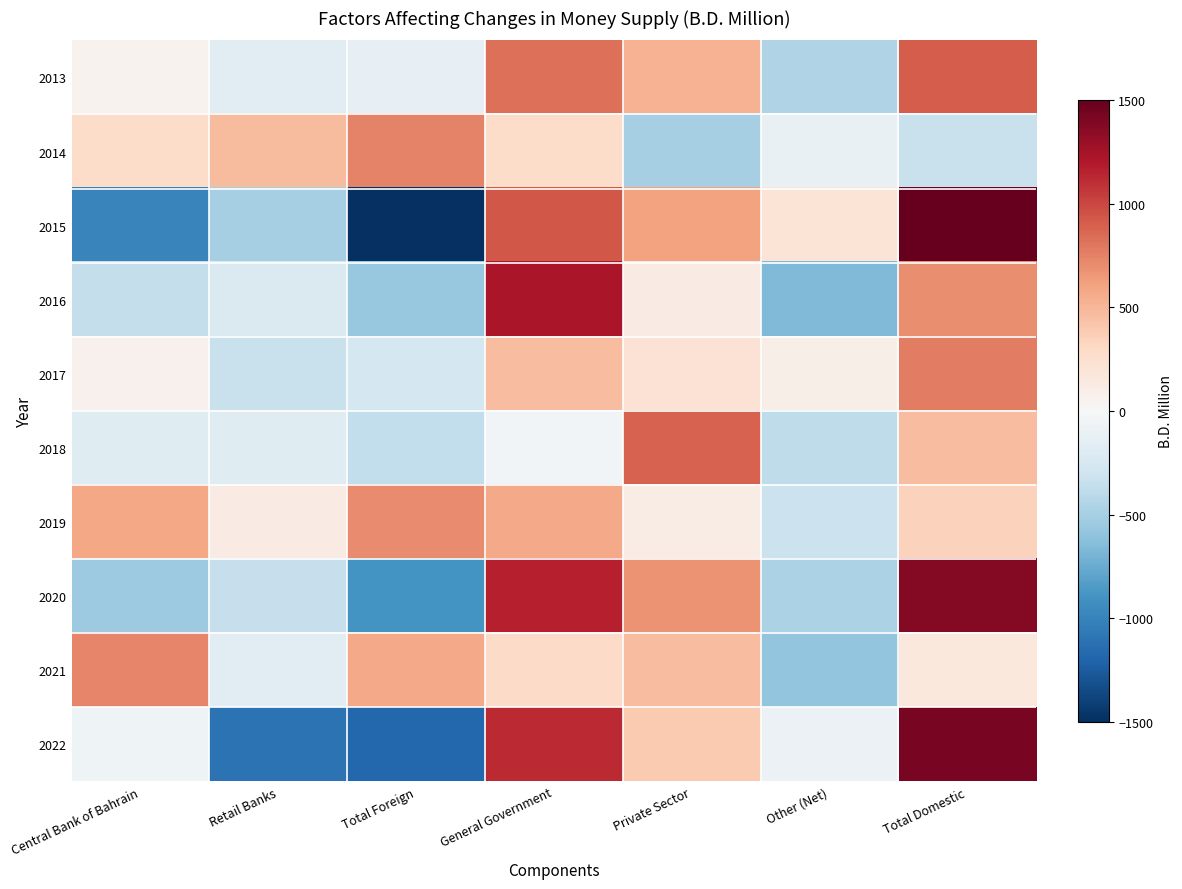

Reading right to left, list all the values displayed in this chart.

2013: Total Domestic=904.6	Other (Net)=-449.1	Private Sector=525.0	General Government=828.7	Total Foreign=-120.0	Retail Banks=-172.7	Central Bank of Bahrain=52.7
2014: Total Domestic=-332.1	Other (Net)=-108.4	Private Sector=-500.0	General Government=276.3	Total Foreign=747.6	Retail Banks=477.0	Central Bank of Bahrain=270.6
2015: Total Domestic=1749.8	Other (Net)=208.8	Private Sector=608.2	General Government=932.8	Total Foreign=-1489.8	Retail Banks=-493.9	Central Bank of Bahrain=-995.9
2016: Total Domestic=696.4	Other (Net)=-660.0	Private Sector=128.2	General Government=1228.2	Total Foreign=-569.8	Retail Banks=-216.8	Central Bank of Bahrain=-353.0
2017: Total Domestic=768.0	Other (Net)=85.8	Private Sector=214.6	General Government=467.6	Total Foreign=-268.5	Retail Banks=-333.2	Central Bank of Bahrain=64.7
2018: Total Domestic=467.0	Other (Net)=-386.5	Private Sector=890.3	General Government=-36.8	Total Foreign=-366.2	Retail Banks=-185.4	Central Bank of Bahrain=-180.8
2019: Total Domestic=345.6	Other (Net)=-325.6	Private Sector=106.3	General Government=564.9	Total Foreign=704.2	Retail Banks=127.9	Central Bank of Bahrain=576.3
2020: Total Domestic=1373.6	Other (Net)=-470.9	Private Sector=677.5	General Government=1167.0	Total Foreign=-894.2	Retail Banks=-350.1	Central Bank of Bahrain=-544.1
2021: Total Domestic=161.2	Other (Net)=-593.3	Private Sector=466.8	General Government=287.7	Total Foreign=571.8	Retail Banks=-164.8	Central Bank of Bahrain=736.6
2022: Total Domestic=1423.7	Other (Net)=-86.1	Private Sector=394.3	General Government=1115.5	Total Foreign=-1172.6	Retail Banks=-1105.6	Central Bank of Bahrain=-67.0